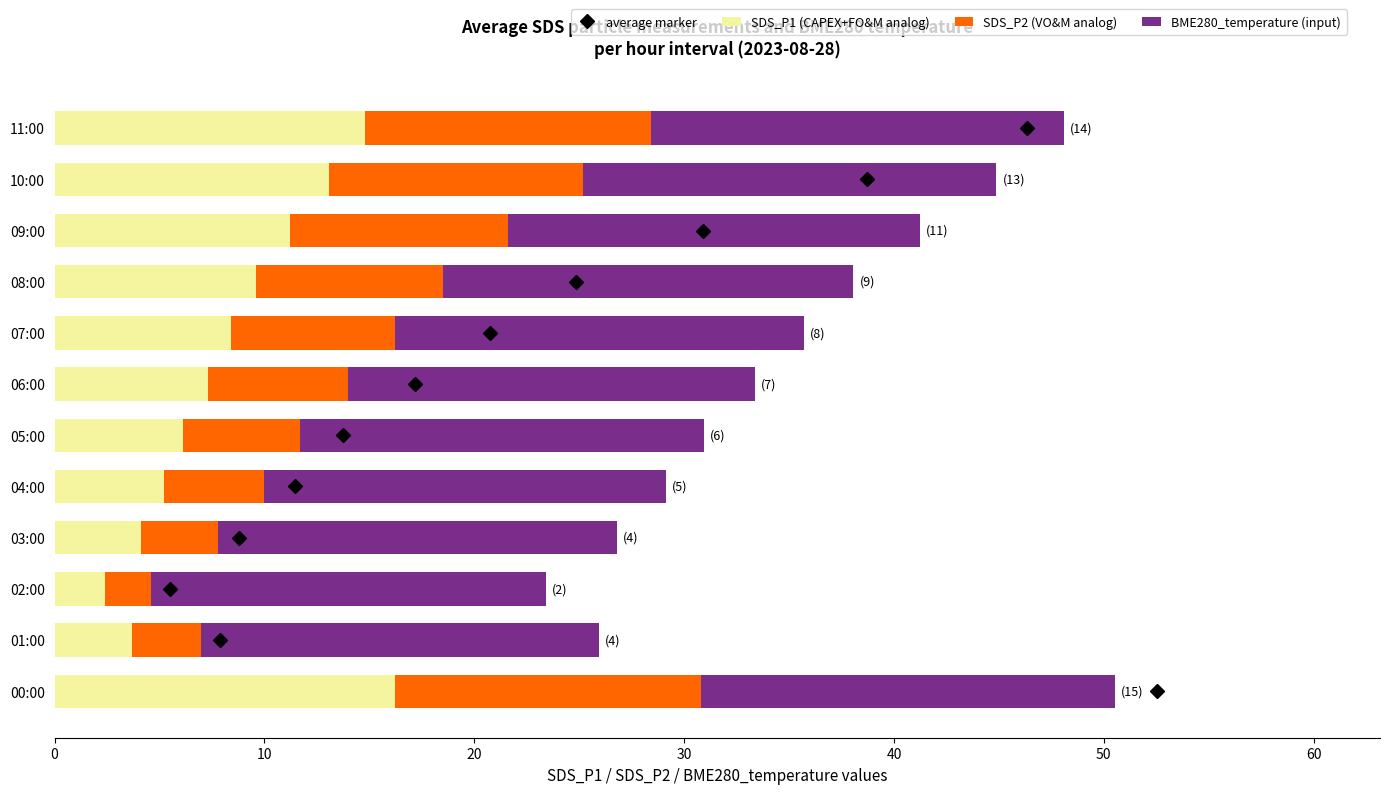

What is the total value across all series at 07:00?

35.7